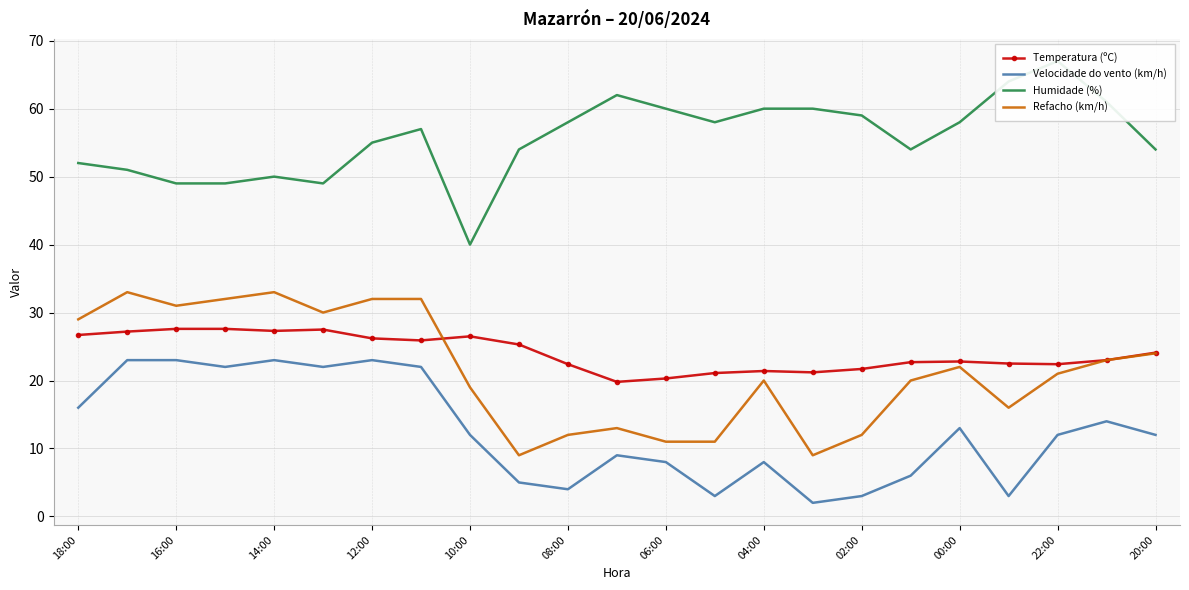

Which series ends up on top after the final intersection of Refacho (km/h) and Temperatura (ºC)?

Temperatura (ºC)